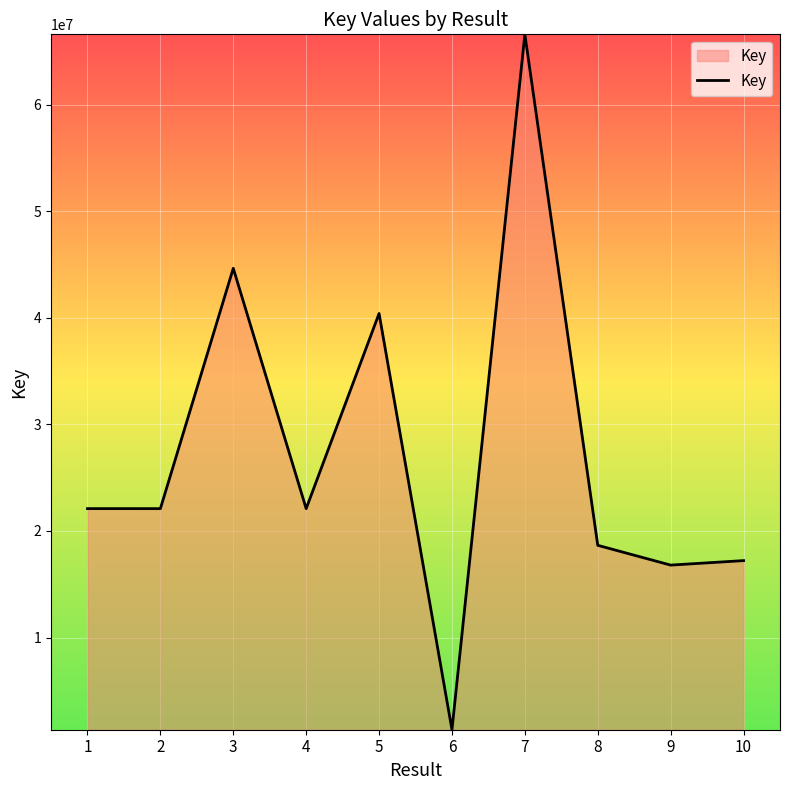

The chart shows a value of 36027527 at 1. True or false?

False